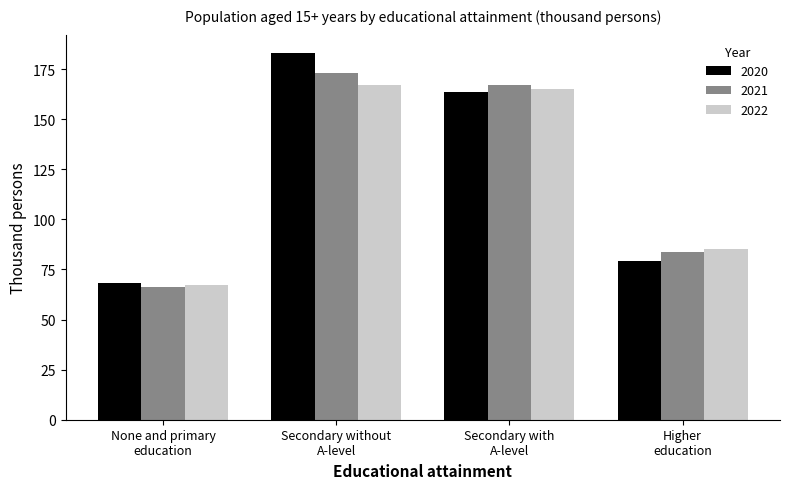

What is the approximate value of 2021 at Secondary without
A-level?

173.2